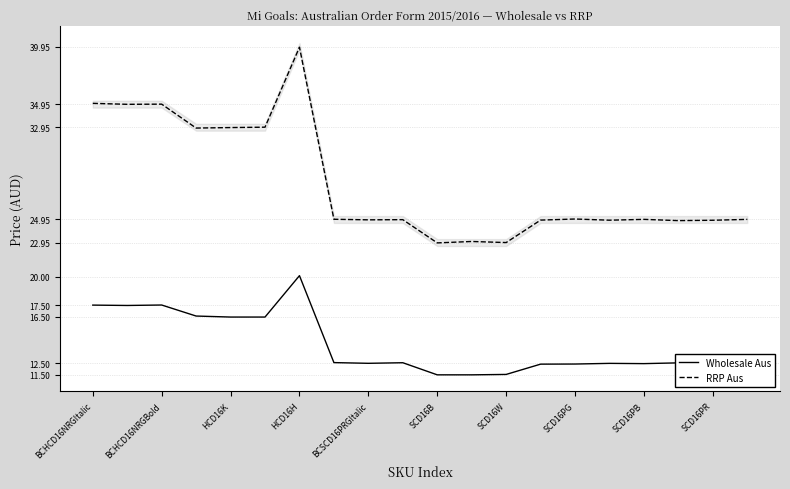

List the series in order of their overall mean, highest first.

RRP Aus, Wholesale Aus